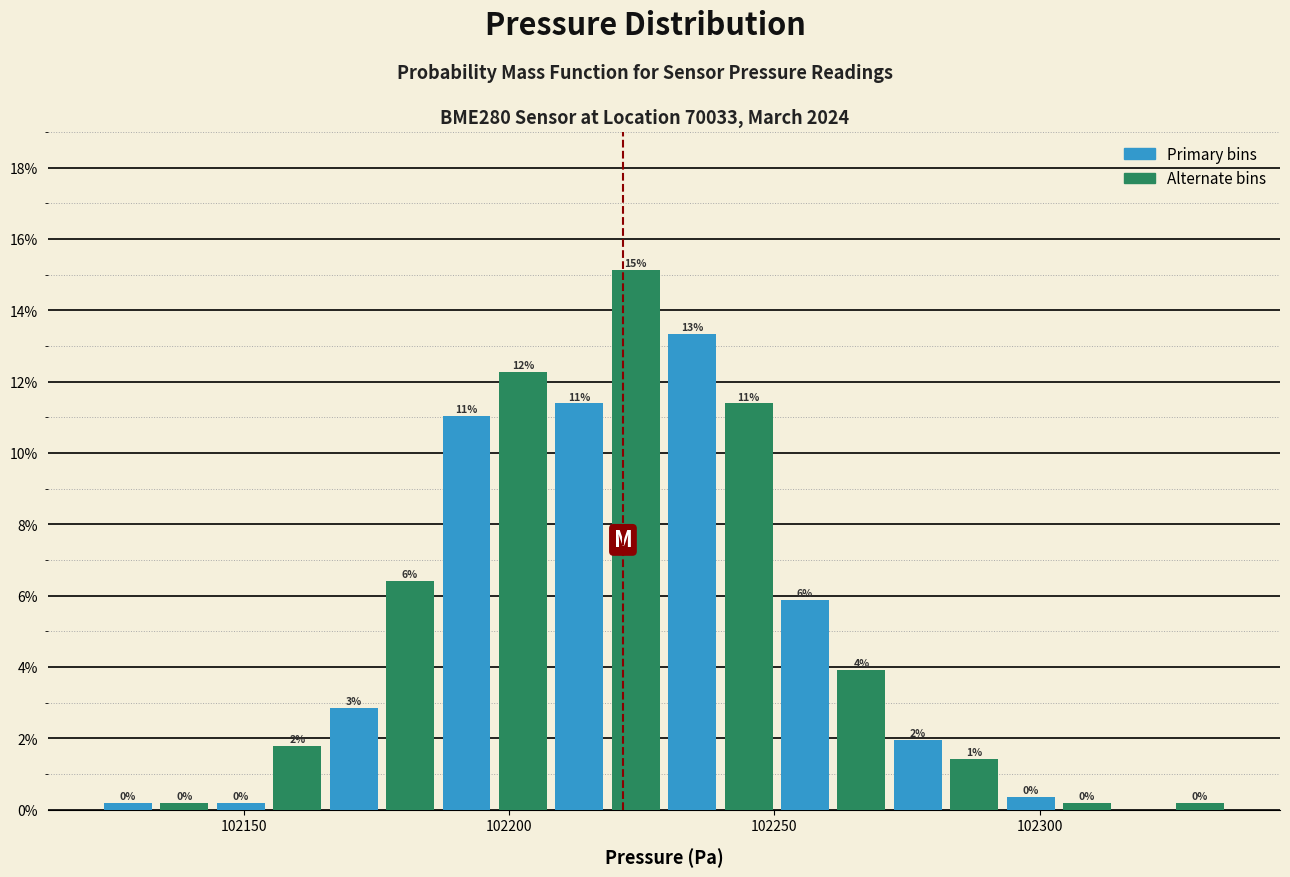

Around what value on the x-axis is the tallest bar? Give the approximate position of its centre, as read against the axis.

102225